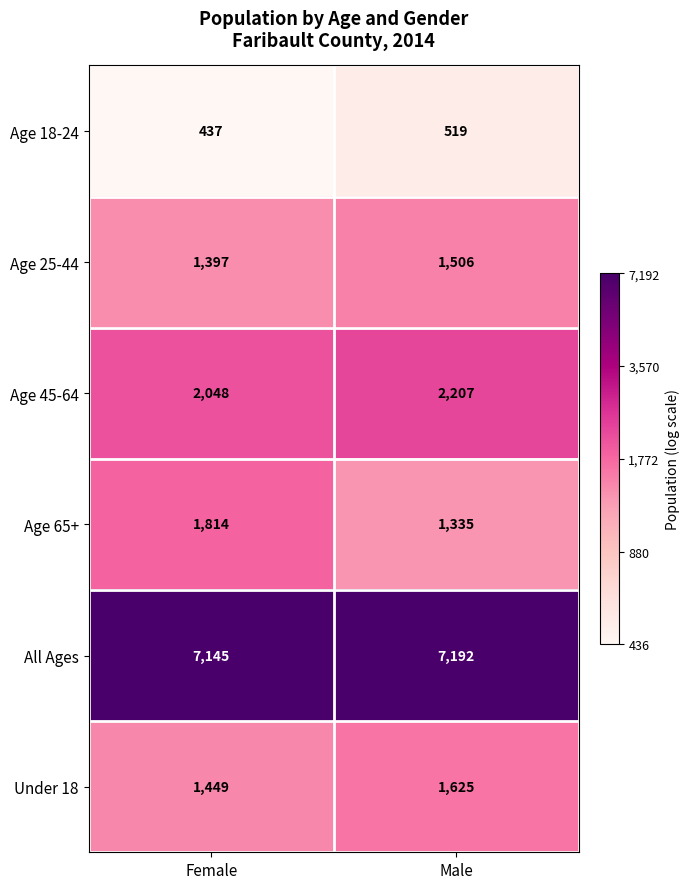

Reading right to left, list all the values displayed in this chart.

Age 18-24: Male=519	Female=437
Age 25-44: Male=1506	Female=1397
Age 45-64: Male=2207	Female=2048
Age 65+: Male=1335	Female=1814
All Ages: Male=7192	Female=7145
Under 18: Male=1625	Female=1449